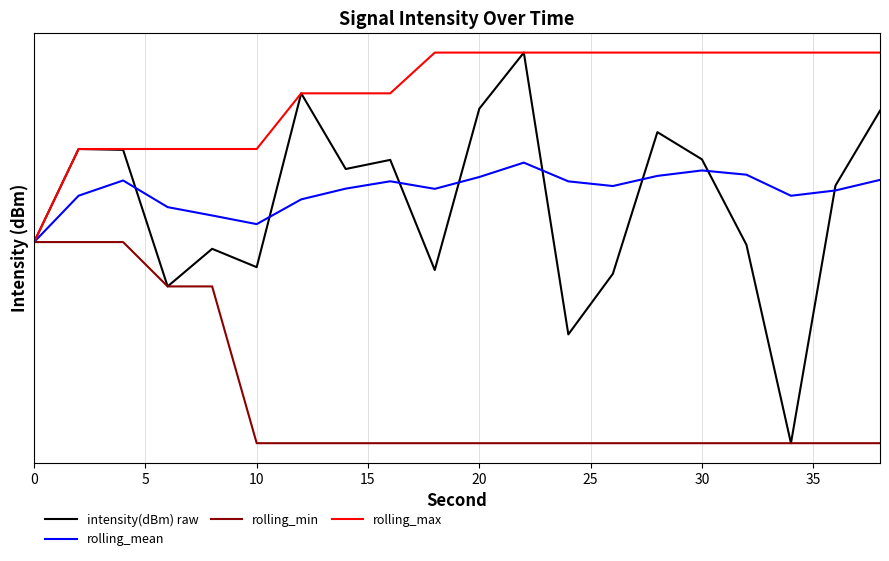

True or false: rolling_max has more than 1 interior local peaks.

False